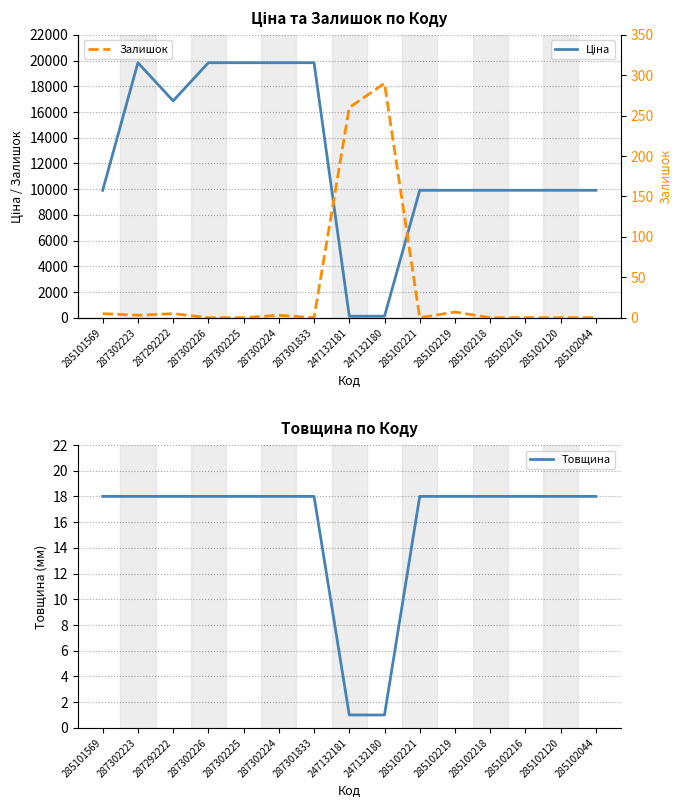

Reading right to left, list all the values displayed in this chart.

Ціна: 285102044=9908.5	285102120=9908.5	285102216=9908.5	285102218=9908.5	285102219=9908.5	285102221=9908.5	247132180=113.3	247132181=113.3	287301833=19831.1	287302224=19831.1	287302225=19831.1	287302226=19831.1	287292222=16863.2	287302223=19831.1	285101569=9908.5
Товщина: 285102044=18.0	285102120=18.0	285102216=18.0	285102218=18.0	285102219=18.0	285102221=18.0	247132180=1.0	247132181=1.0	287301833=18.0	287302224=18.0	287302225=18.0	287302226=18.0	287292222=18.0	287302223=18.0	285101569=18.0
Залишок: 285102044=0.0	285102120=0.0	285102216=0.0	285102218=0.0	285102219=7.0	285102221=0.0	247132180=290.0	247132181=260.0	287301833=0.0	287302224=3.0	287302225=0.0	287302226=0.0	287292222=5.0	287302223=3.0	285101569=5.0